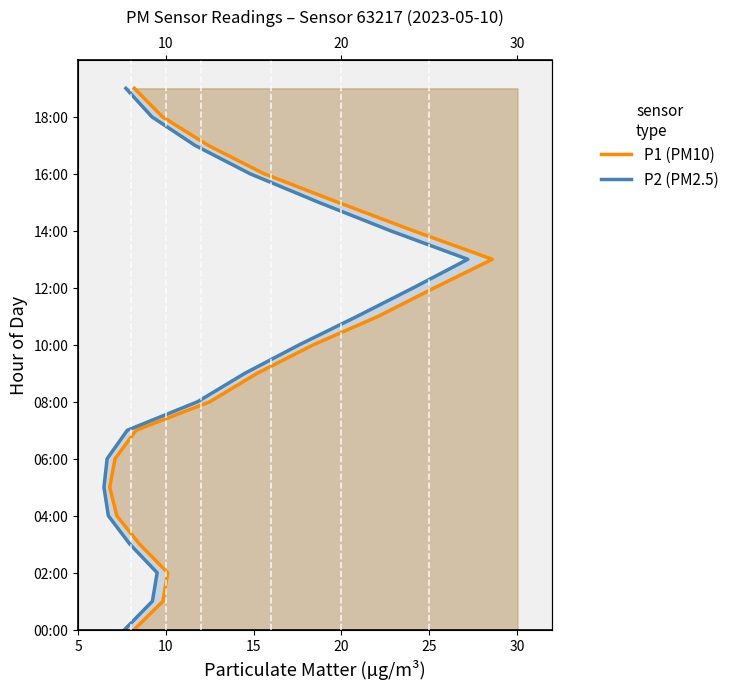

What is the difference between the second highest and minimum values in the P2 (PM2.5) series?

18